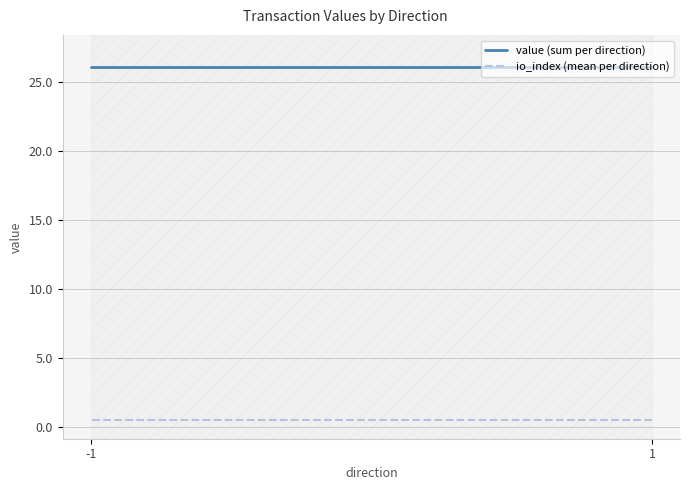

The io_index (mean per direction) series shows 0.5 at 1. True or false?

True